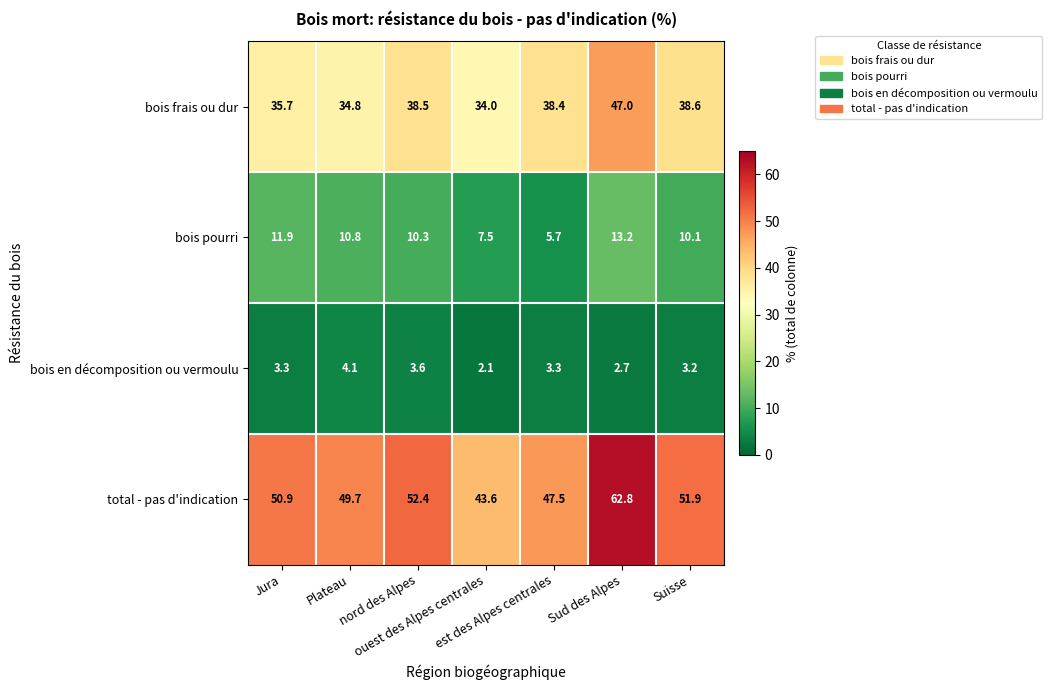

How many values in the bois frais ou dur series are below 38?

3